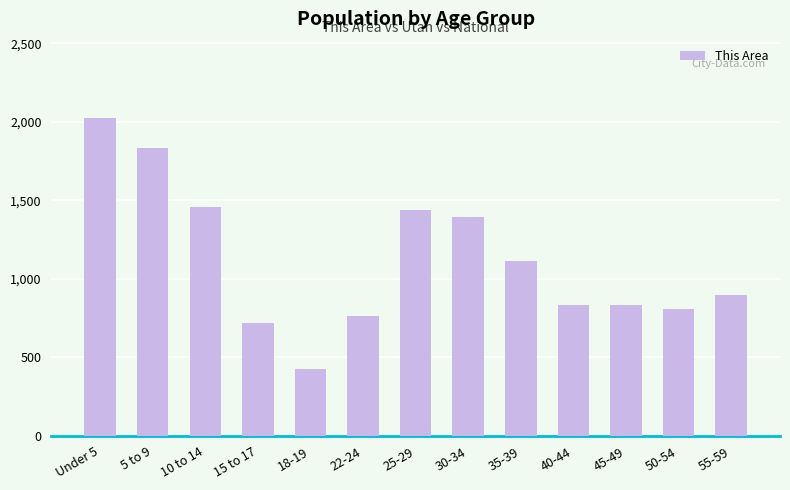

What is the difference between the values at Under 5 and 15 to 17?

1304